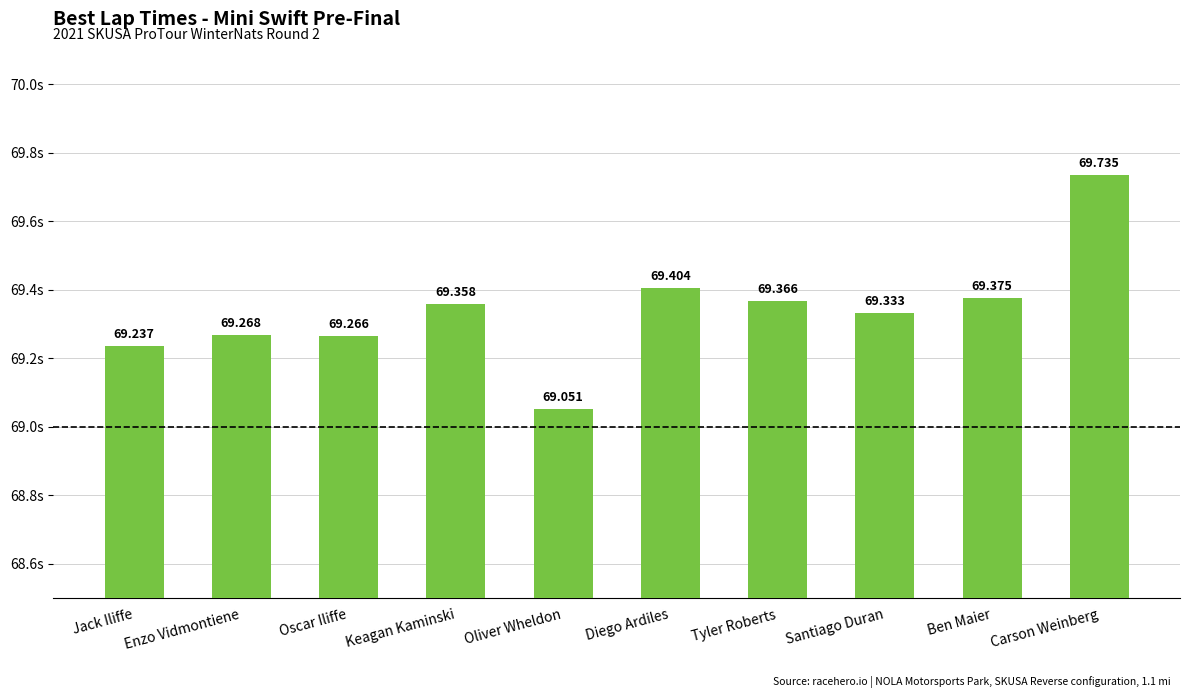

Rank the categories by value from lowest to highest.

Oliver Wheldon, Jack Iliffe, Oscar Iliffe, Enzo Vidmontiene, Santiago Duran, Keagan Kaminski, Tyler Roberts, Ben Maier, Diego Ardiles, Carson Weinberg